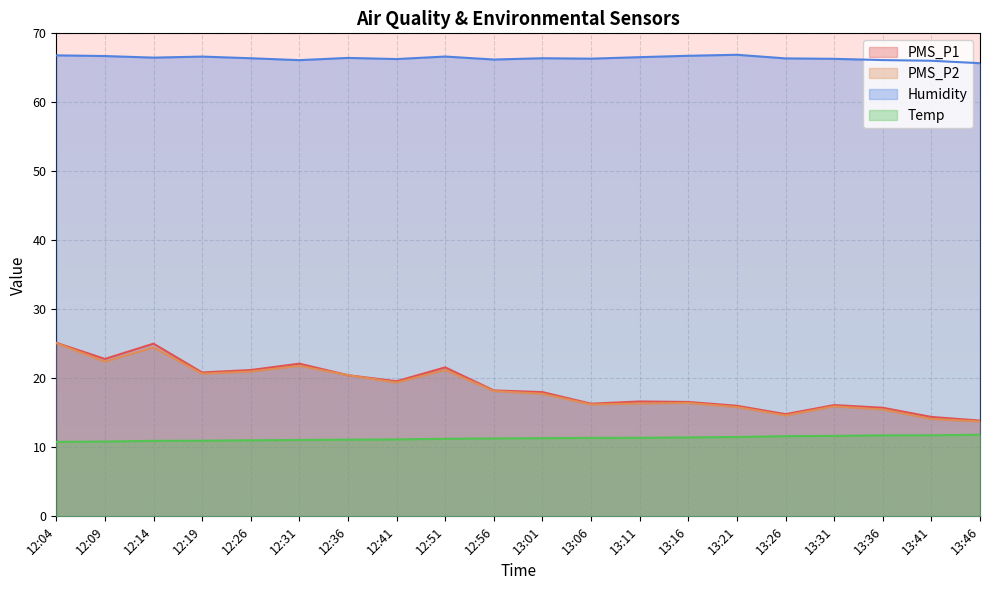

What is the label of the 4th point from the left?

12:19